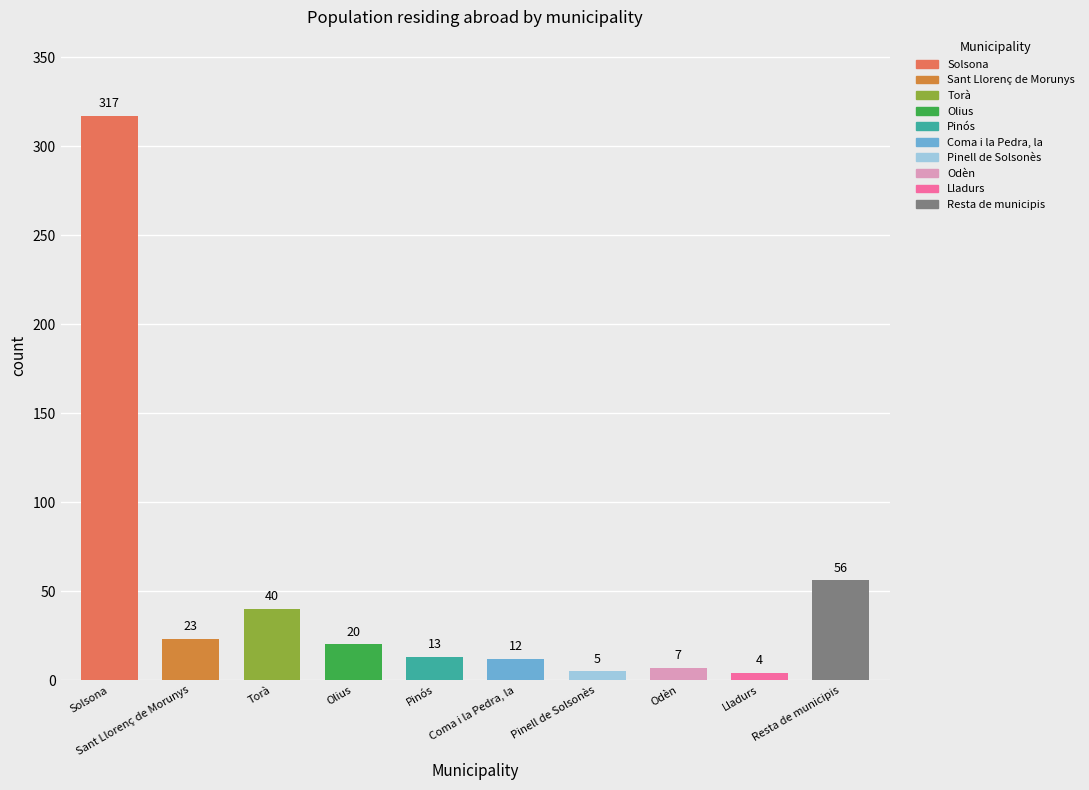

Are the bars horizontal?

No